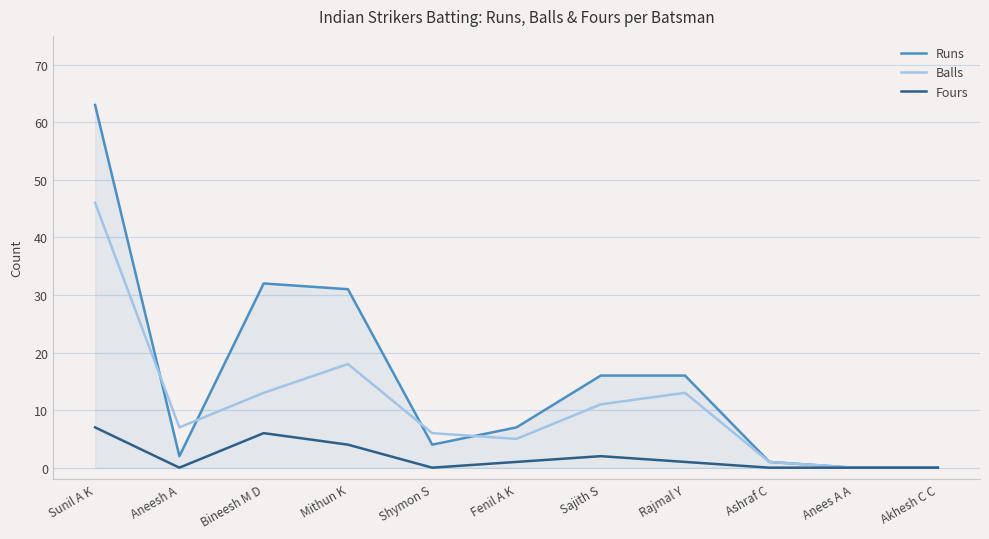

Count the Fours values in the range 0 to 4.

9